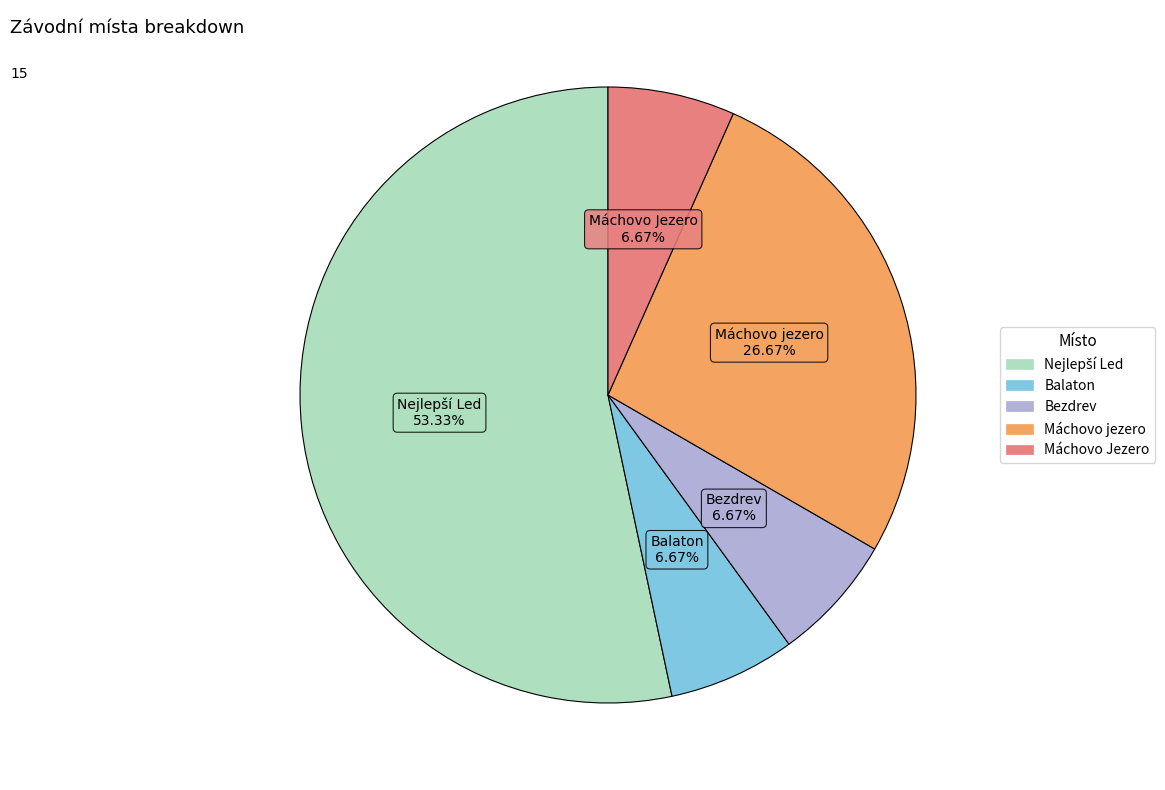

Do Balaton and Bezdrev together represent more than half of the pie?

No